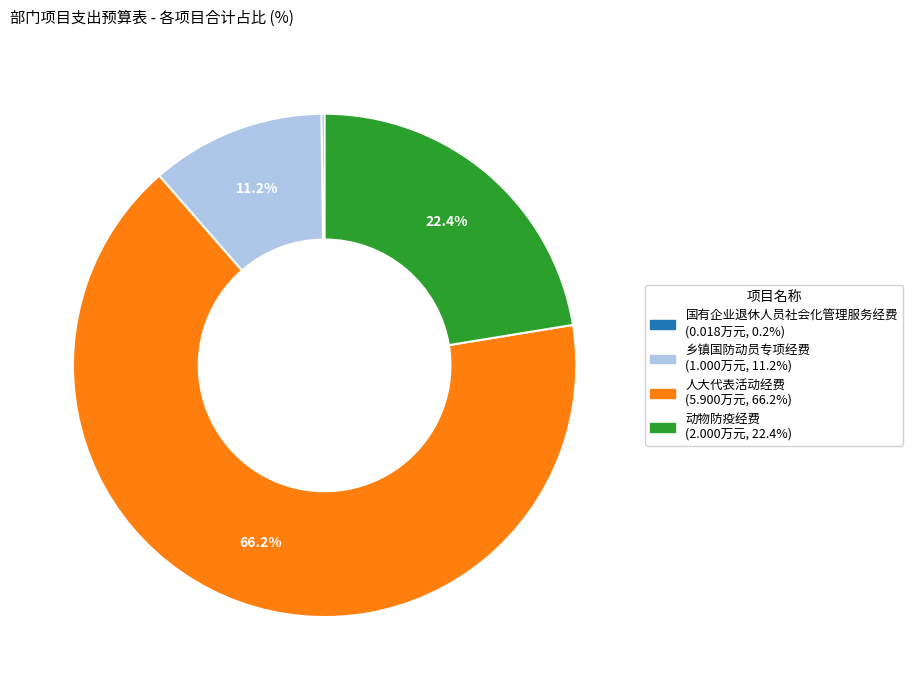

Does 人大代表活动经费 represent more than half of the total?

Yes